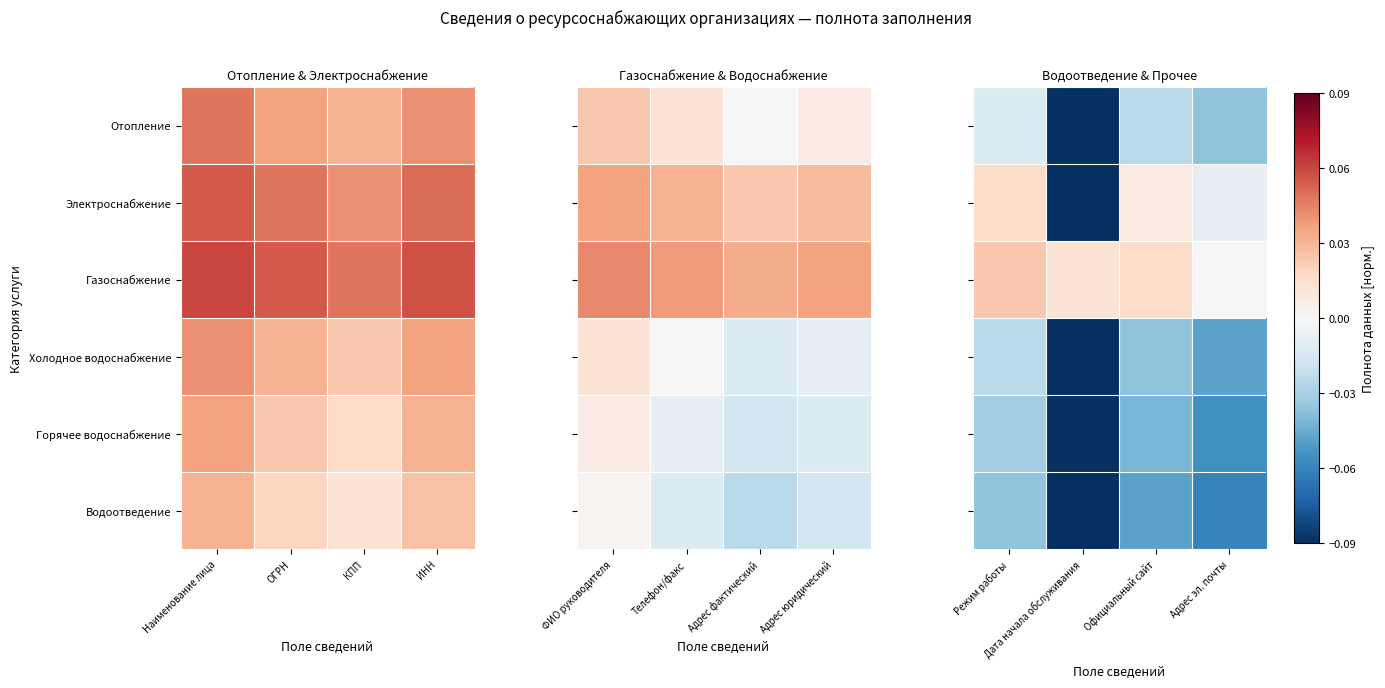

True or false: Электроснабжение has a value of -0.0 at Адрес эл. почты.

False